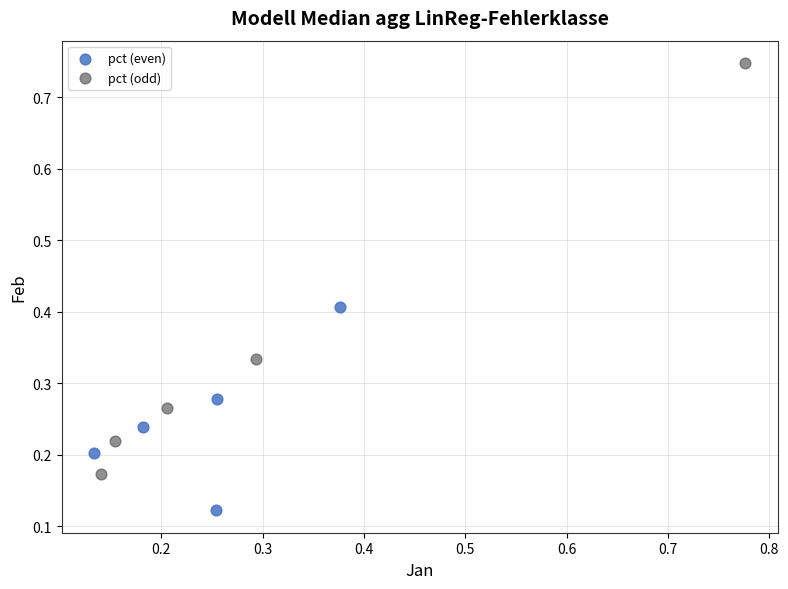

What are all the series names shown in the legend?

pct (even), pct (odd)